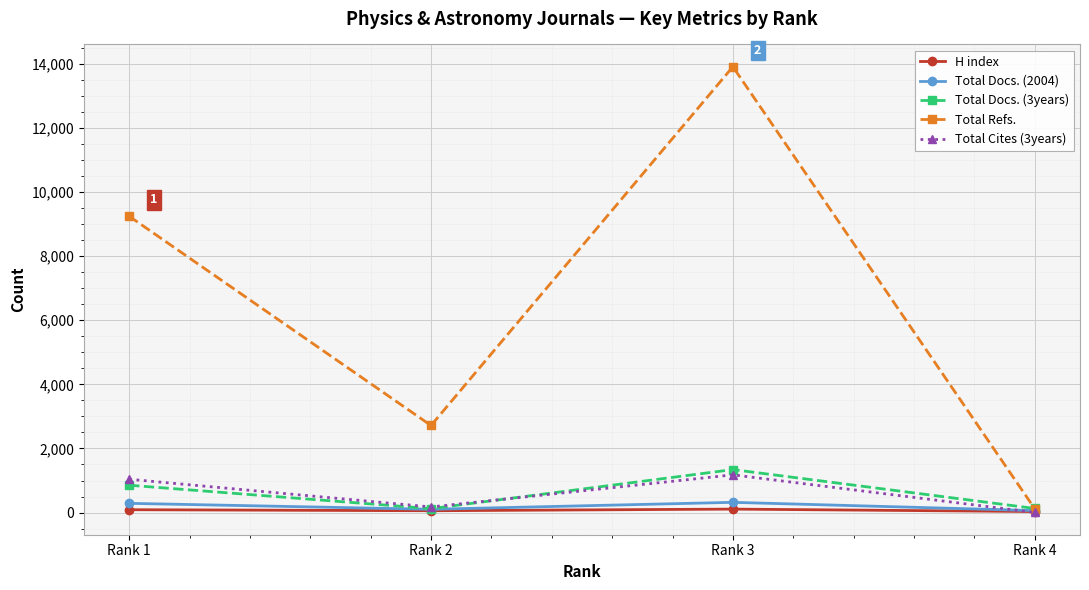

Where is Total Refs. nearest to the value 7013?

Rank 1